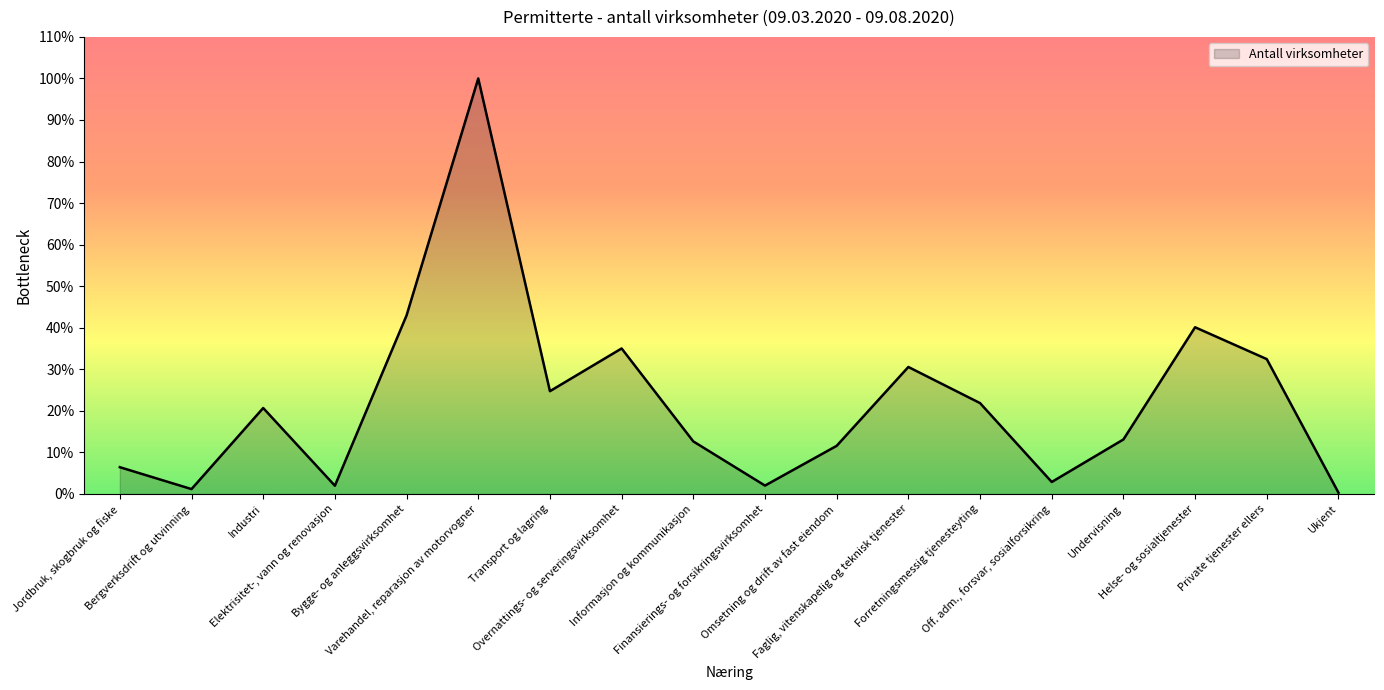

Where is the data nearest to the value 13775?

Bygge- og anleggsvirksomhet